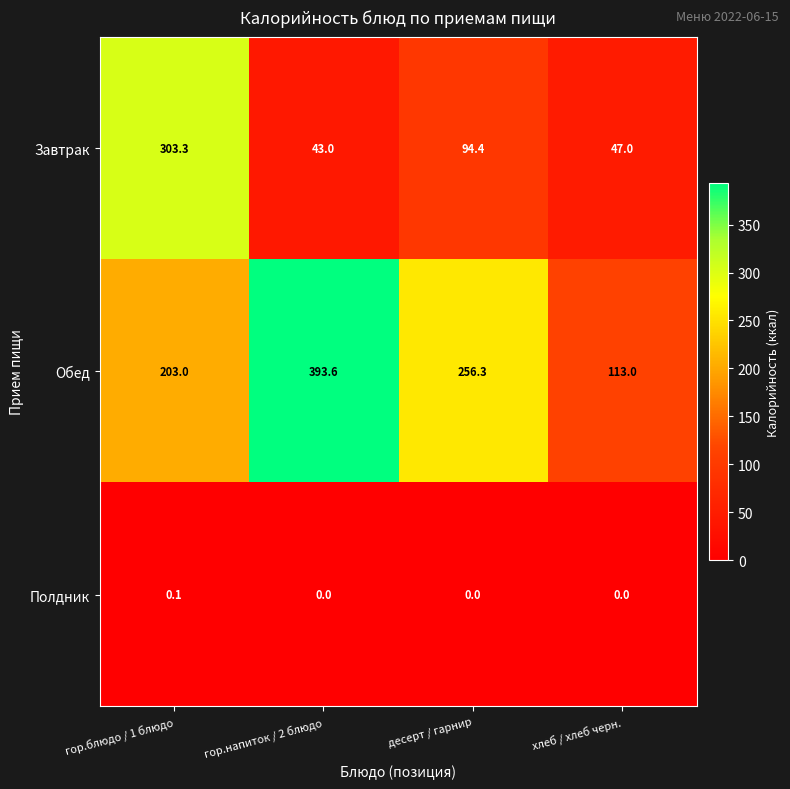

Reading left to right, extract all data points from this chart.

Завтрак: гор.блюдо / 1 блюдо=303.3	гор.напиток / 2 блюдо=43.0	десерт / гарнир=94.4	хлеб / хлеб черн.=47.0
Обед: гор.блюдо / 1 блюдо=203.0	гор.напиток / 2 блюдо=393.6	десерт / гарнир=256.3	хлеб / хлеб черн.=113.0
Полдник: гор.блюдо / 1 блюдо=0.1	гор.напиток / 2 блюдо=0.0	десерт / гарнир=0.0	хлеб / хлеб черн.=0.0